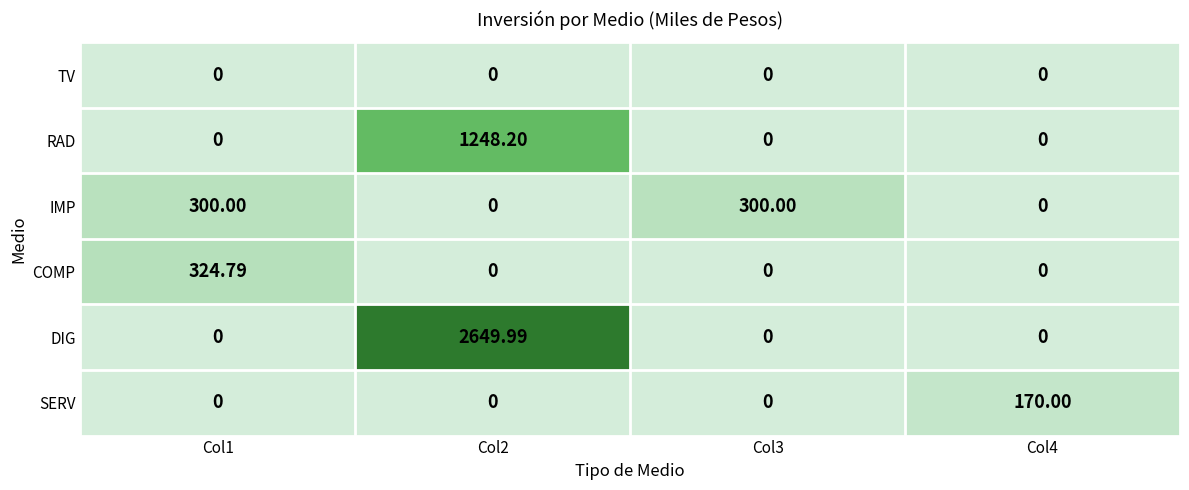

Which series has the largest total across all categories?

DIG